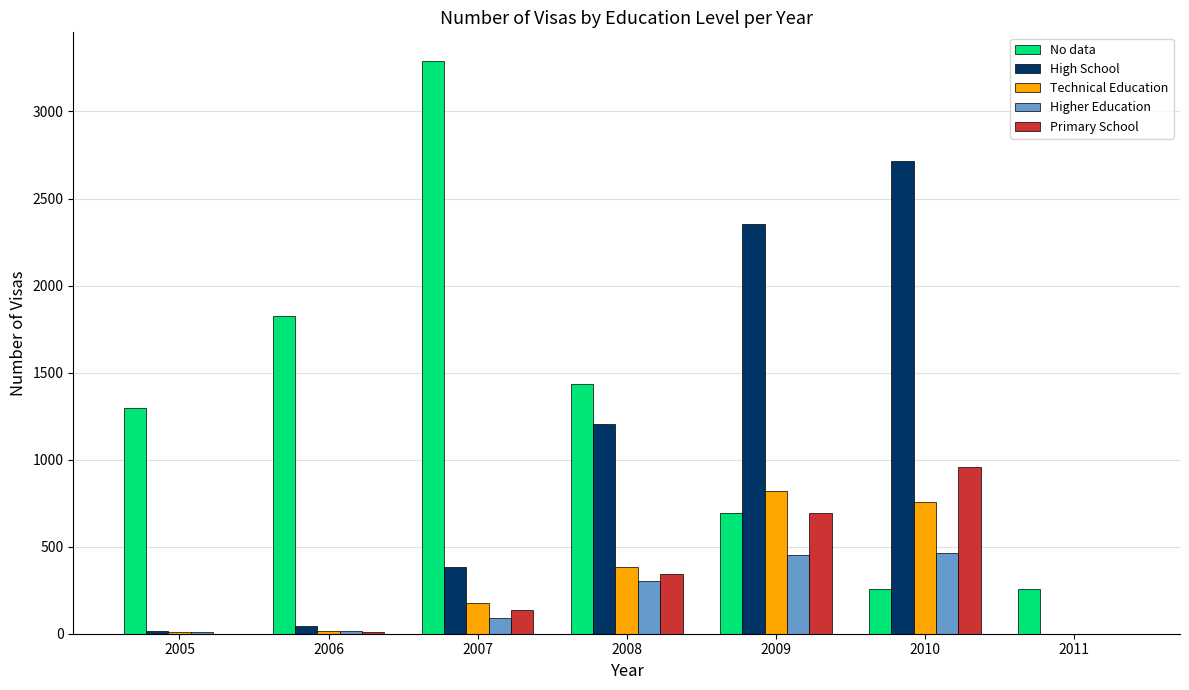

Where is Higher Education nearest to the value 232?

2008